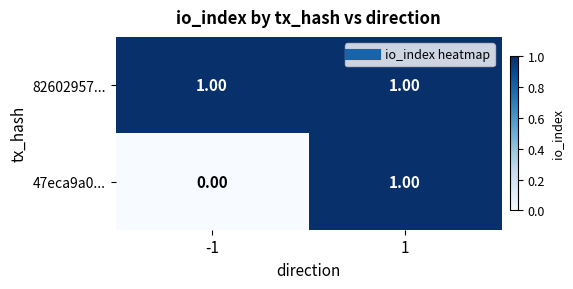

List the series in order of their overall mean, lowest first.

47eca9a0..., 82602957...